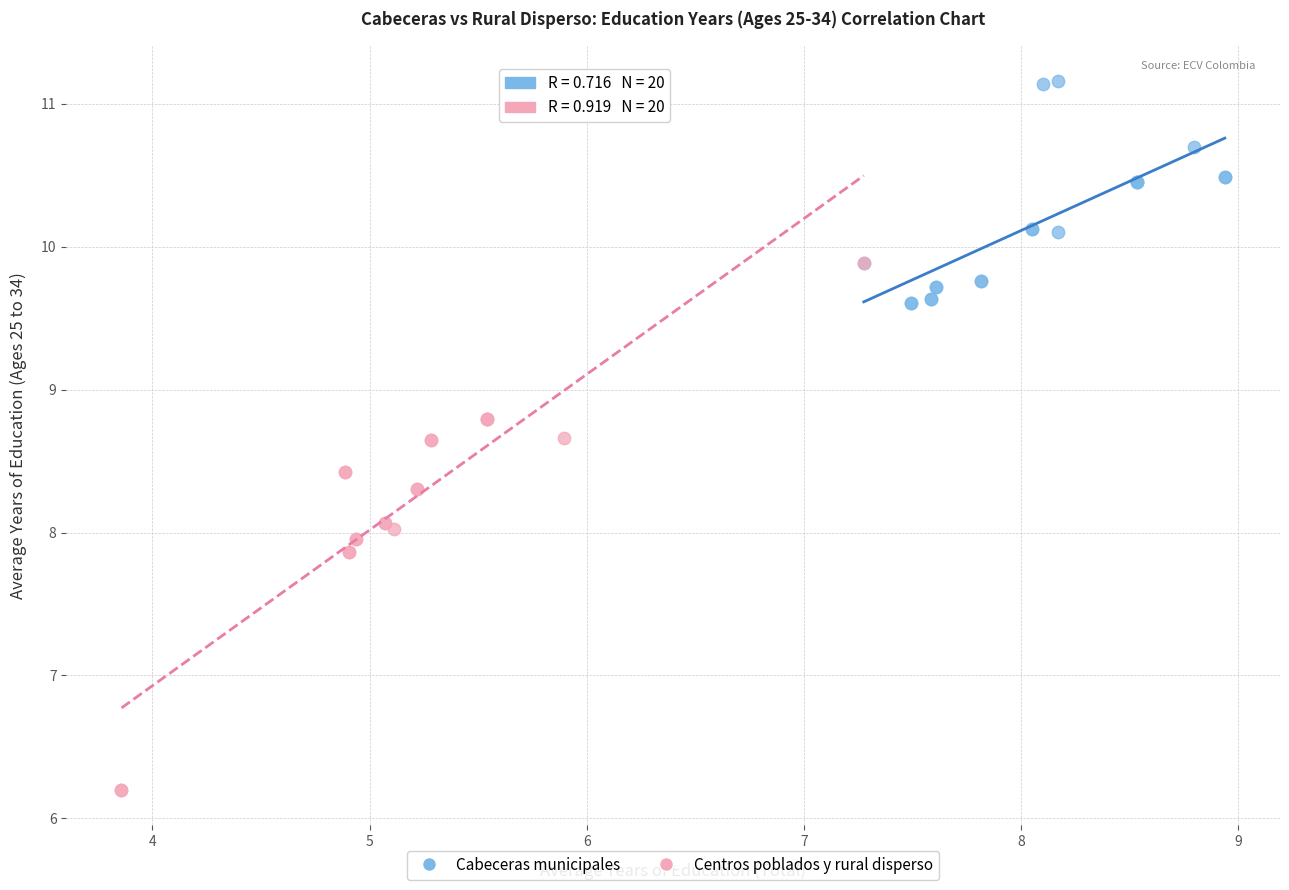

Which series has the widest spread of Y values?

Centros poblados y rural disperso